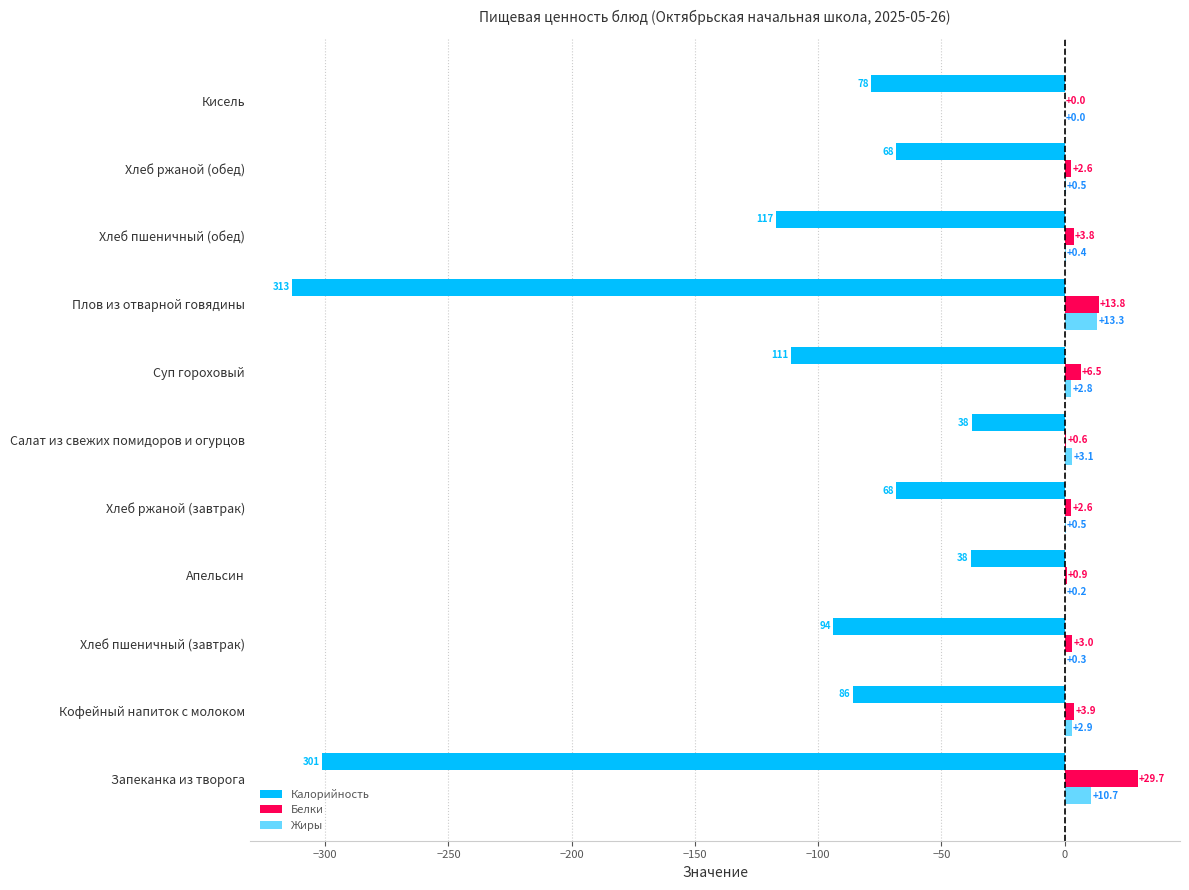

Reading left to right, extract all data points from this chart.

Калорийность: -301.3	-86.0	-93.8	-37.8	-68.3	-37.5	-110.9	-313.4	-117.2	-68.3	-78.4
Белки: 29.7	3.9	3.0	0.9	2.6	0.6	6.5	13.8	3.8	2.6	0.0
Жиры: 10.7	2.9	0.3	0.2	0.5	3.1	2.8	13.3	0.4	0.5	0.0